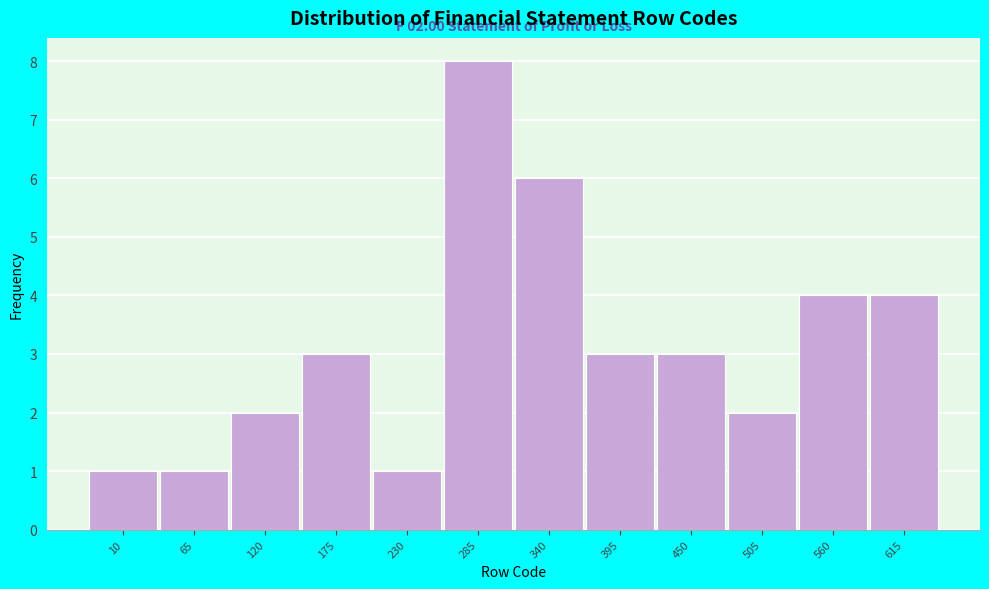

Reading right to left, extract all data points from this chart.

4	4	2	3	3	6	8	1	3	2	1	1